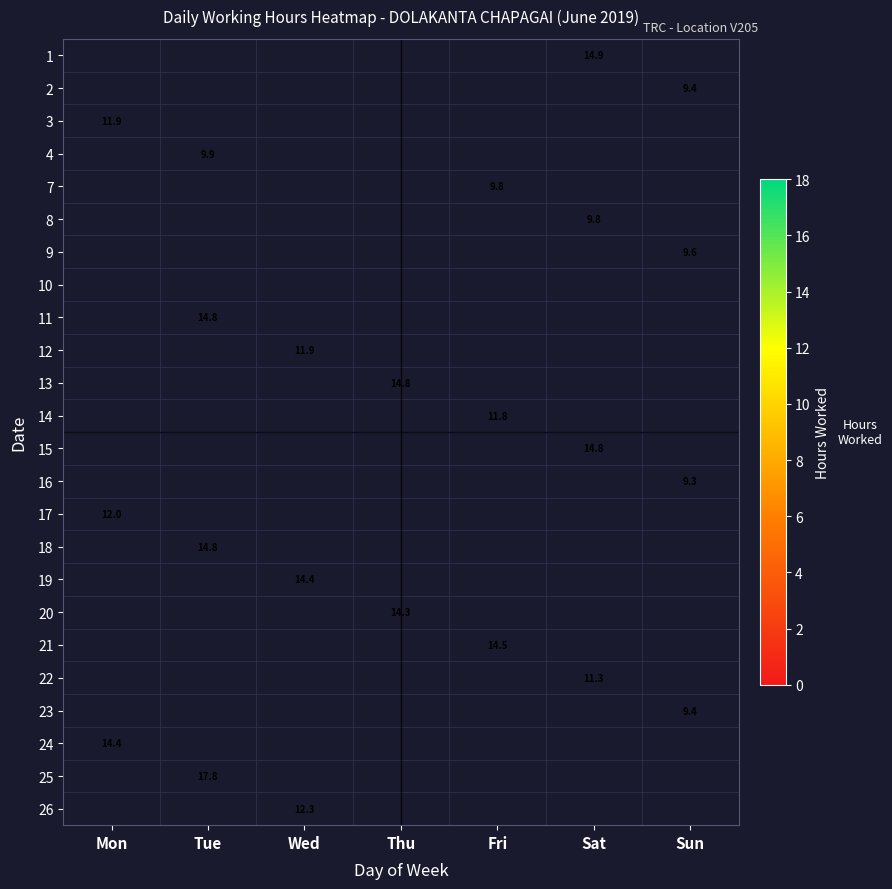

What is the difference between the highest and lowest values at Sat?

5.1